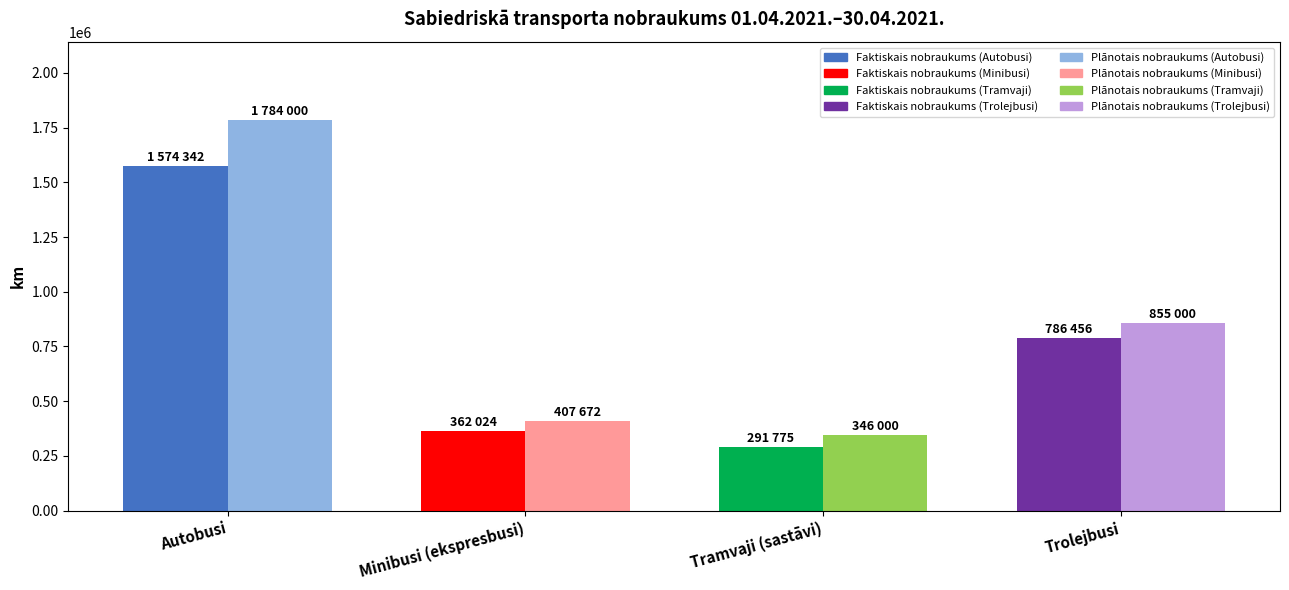

What is the difference between the highest and lowest values at Minibusi (ekspresbusi)?

45648.1